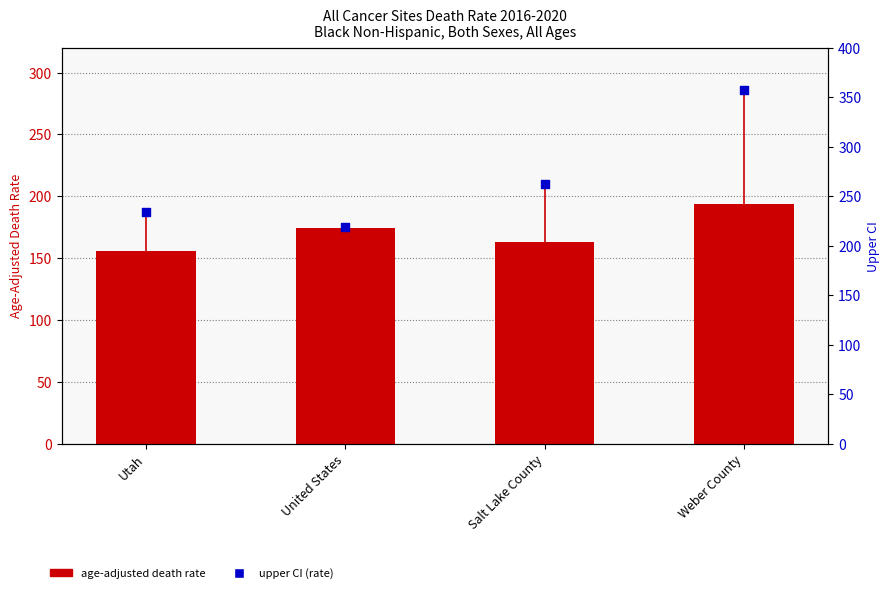

What are all the series names shown in the legend?

Age-Adjusted Death Rate, Upper CI (Rate)